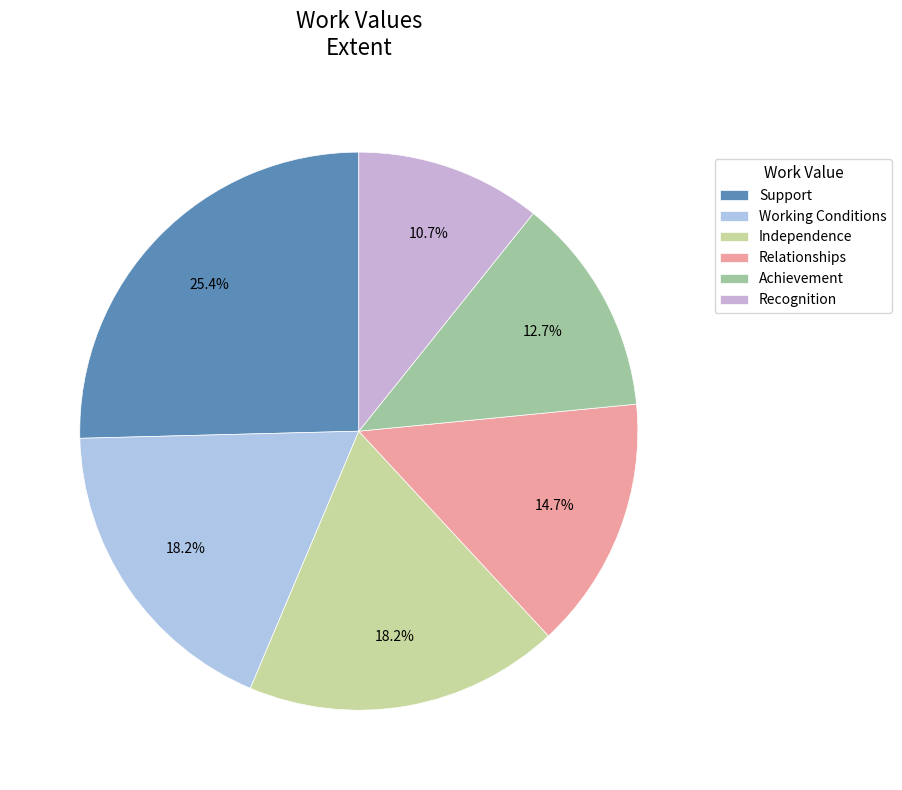

Count the number of slices in the pie.

6